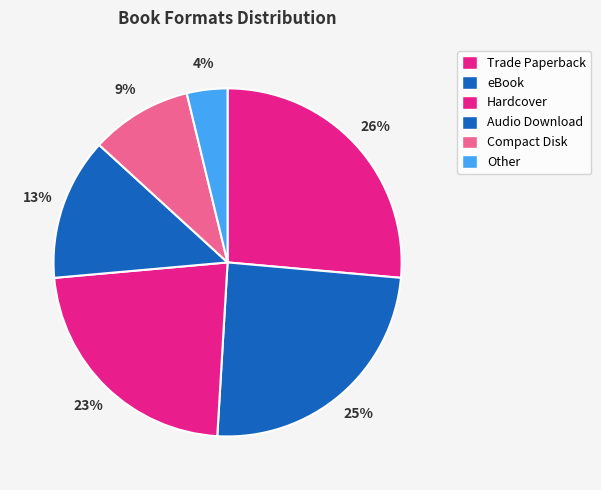

What percentage is the eBook slice, to the nearest percent?

25%